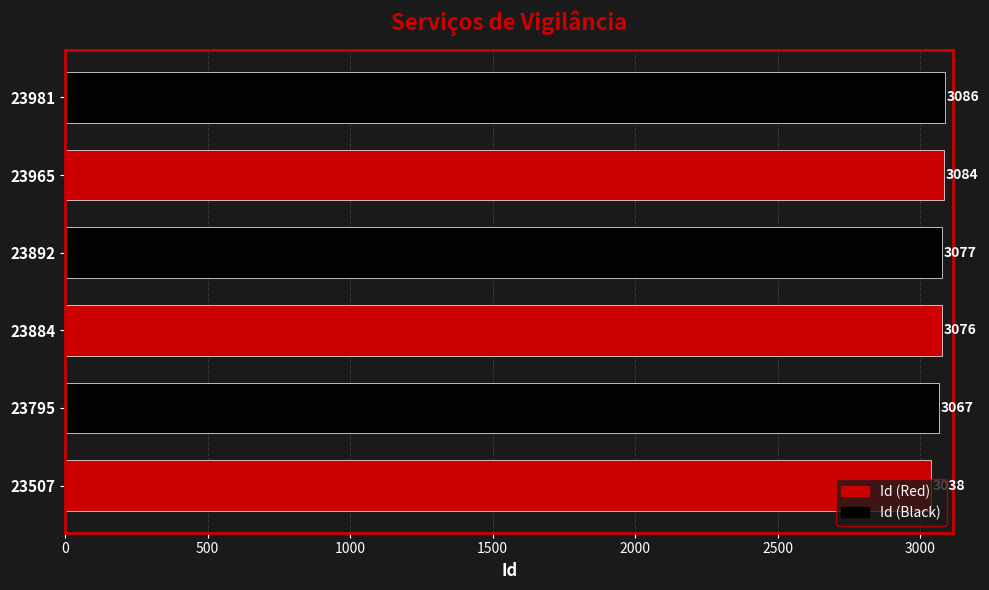

Rank the categories by value from highest to lowest.

23981, 23965, 23892, 23884, 23795, 23507